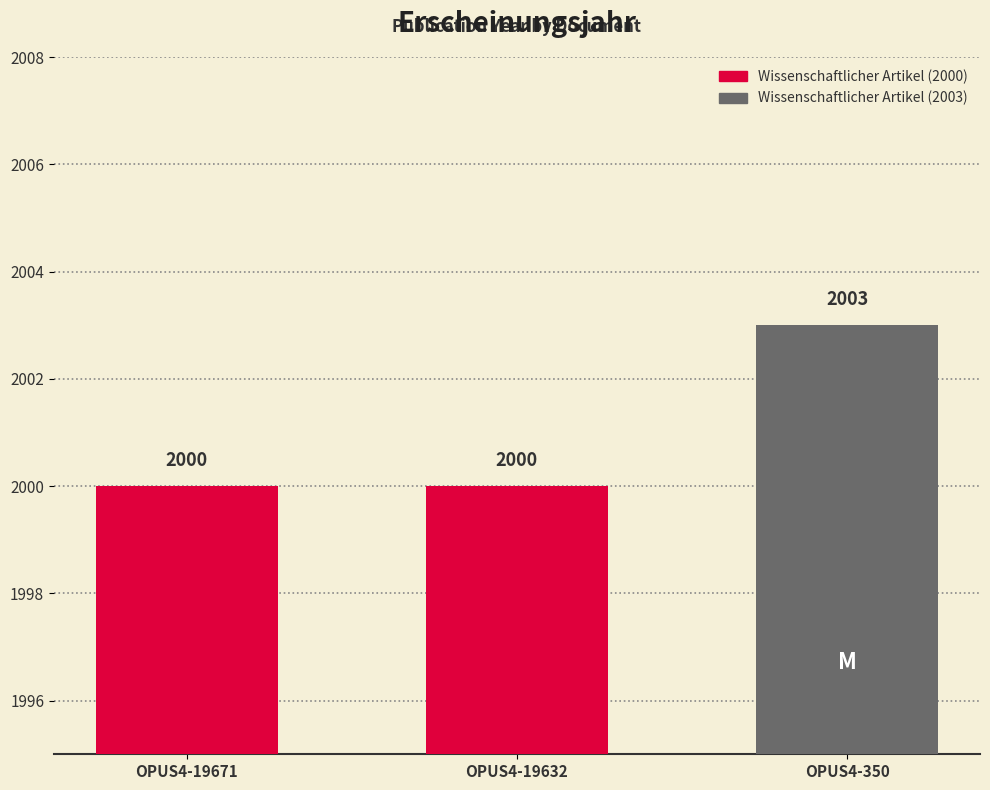

What is the sum of the values at OPUS4-19671 and OPUS4-19632?

4000